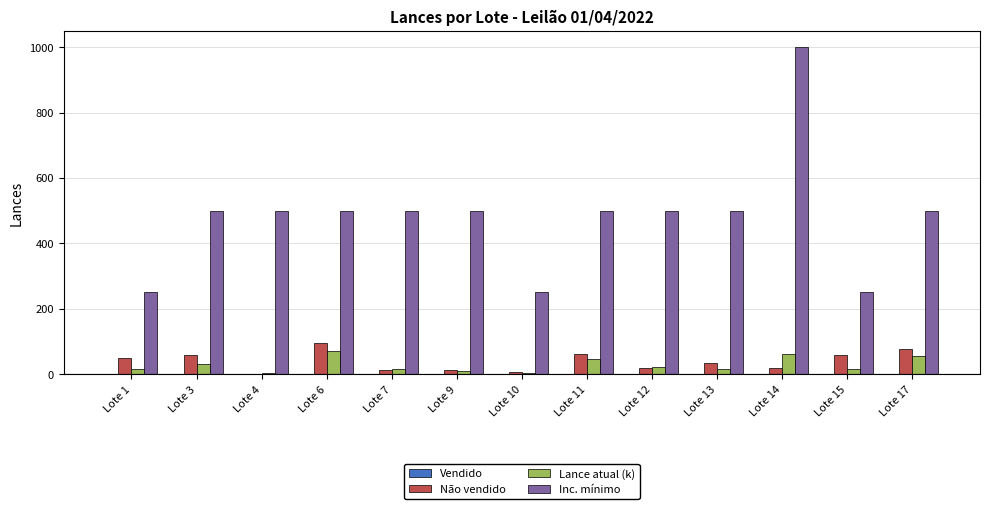

How many series are shown in this chart?

4